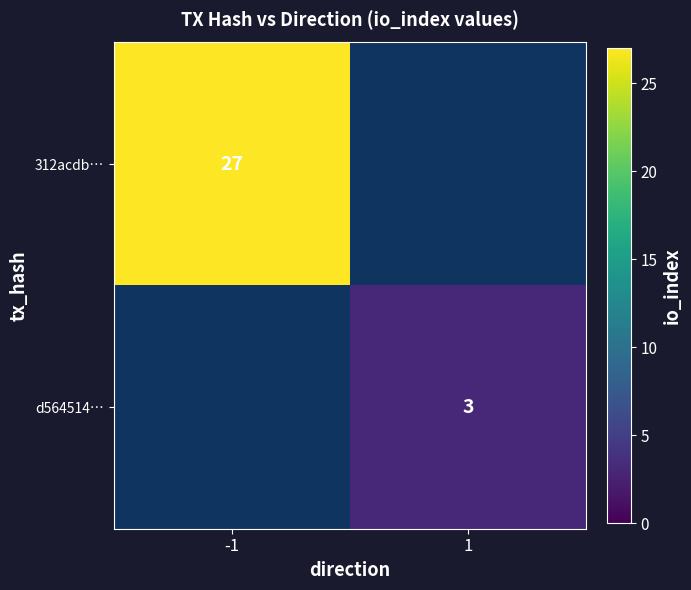

How many categories are shown in the chart?

2